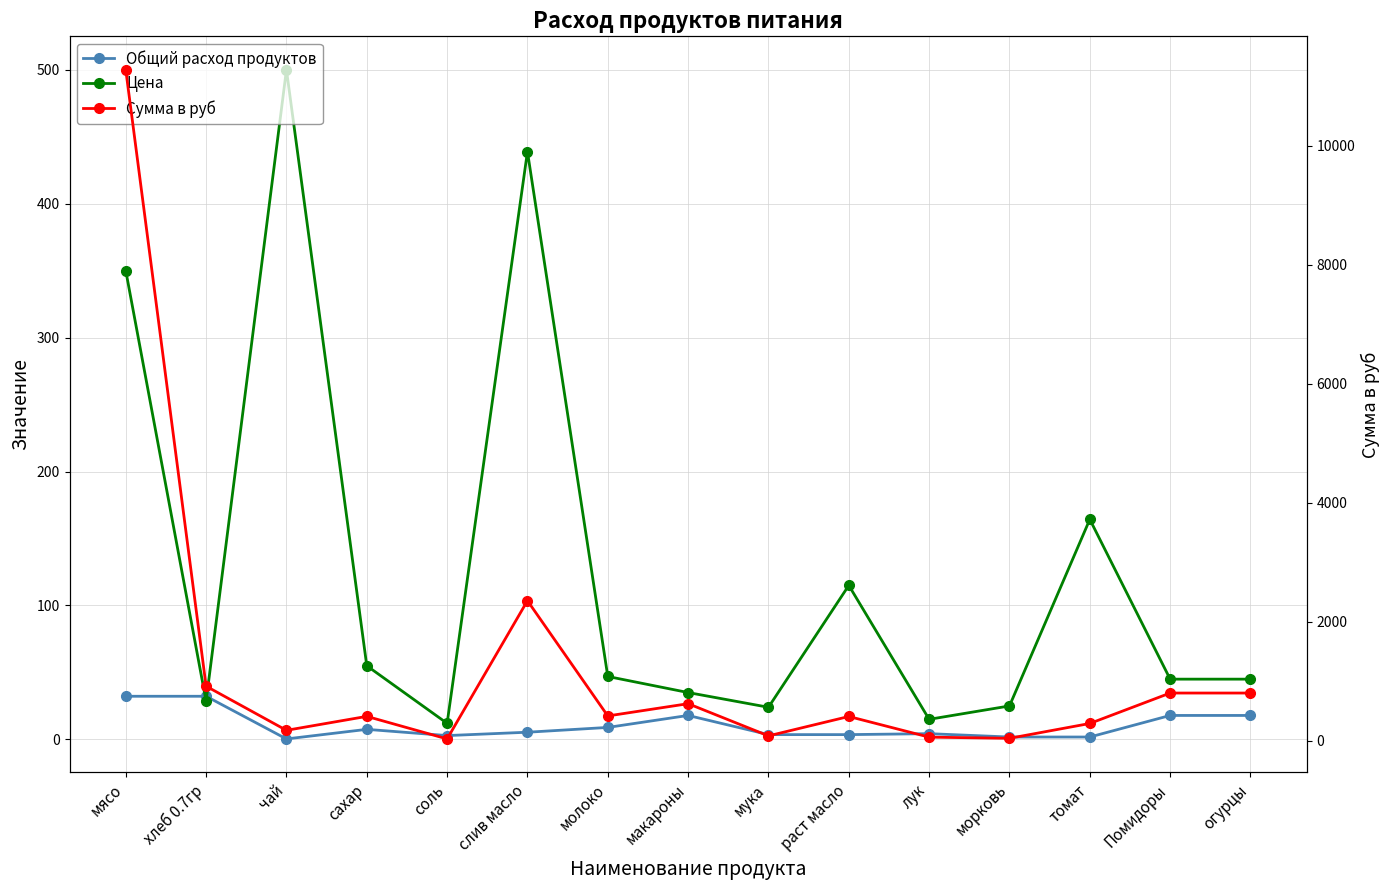

Between томат and сахар, which is larger?

сахар